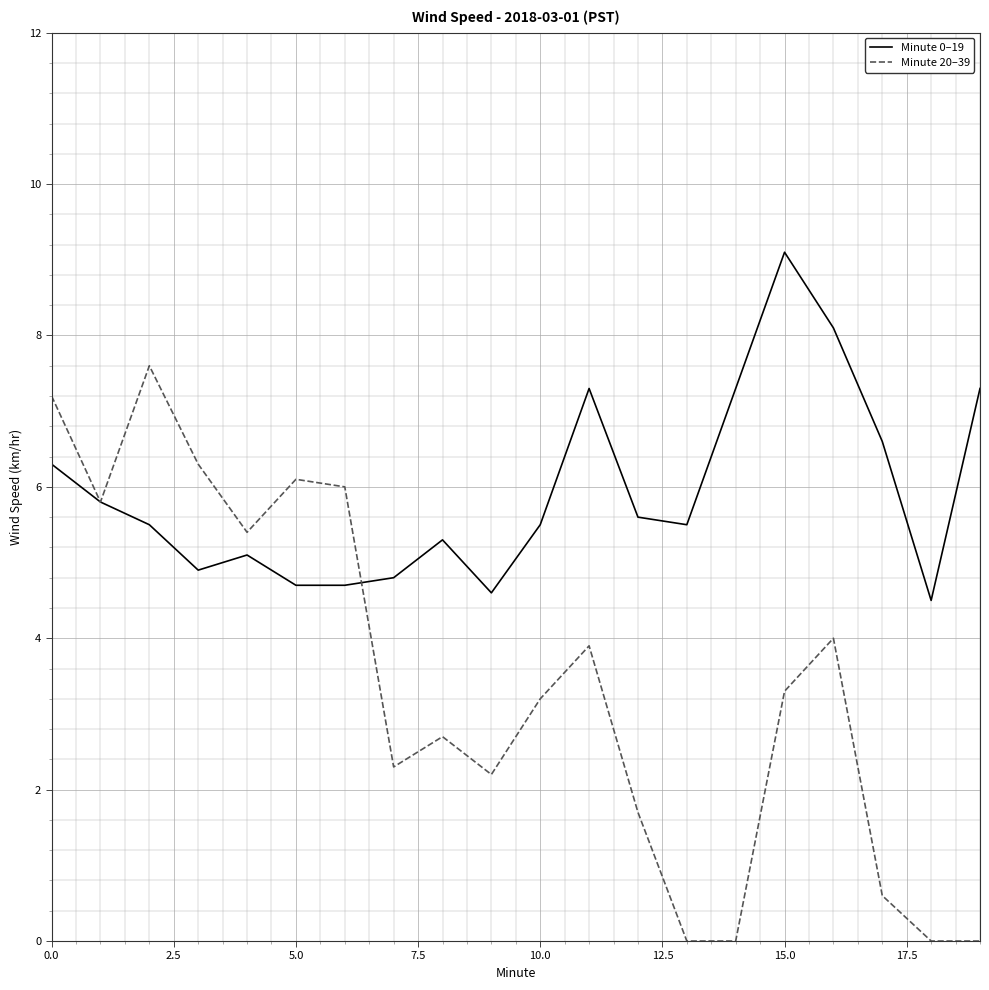

How many interior local peaks does the Minute 20–39 series have?

5